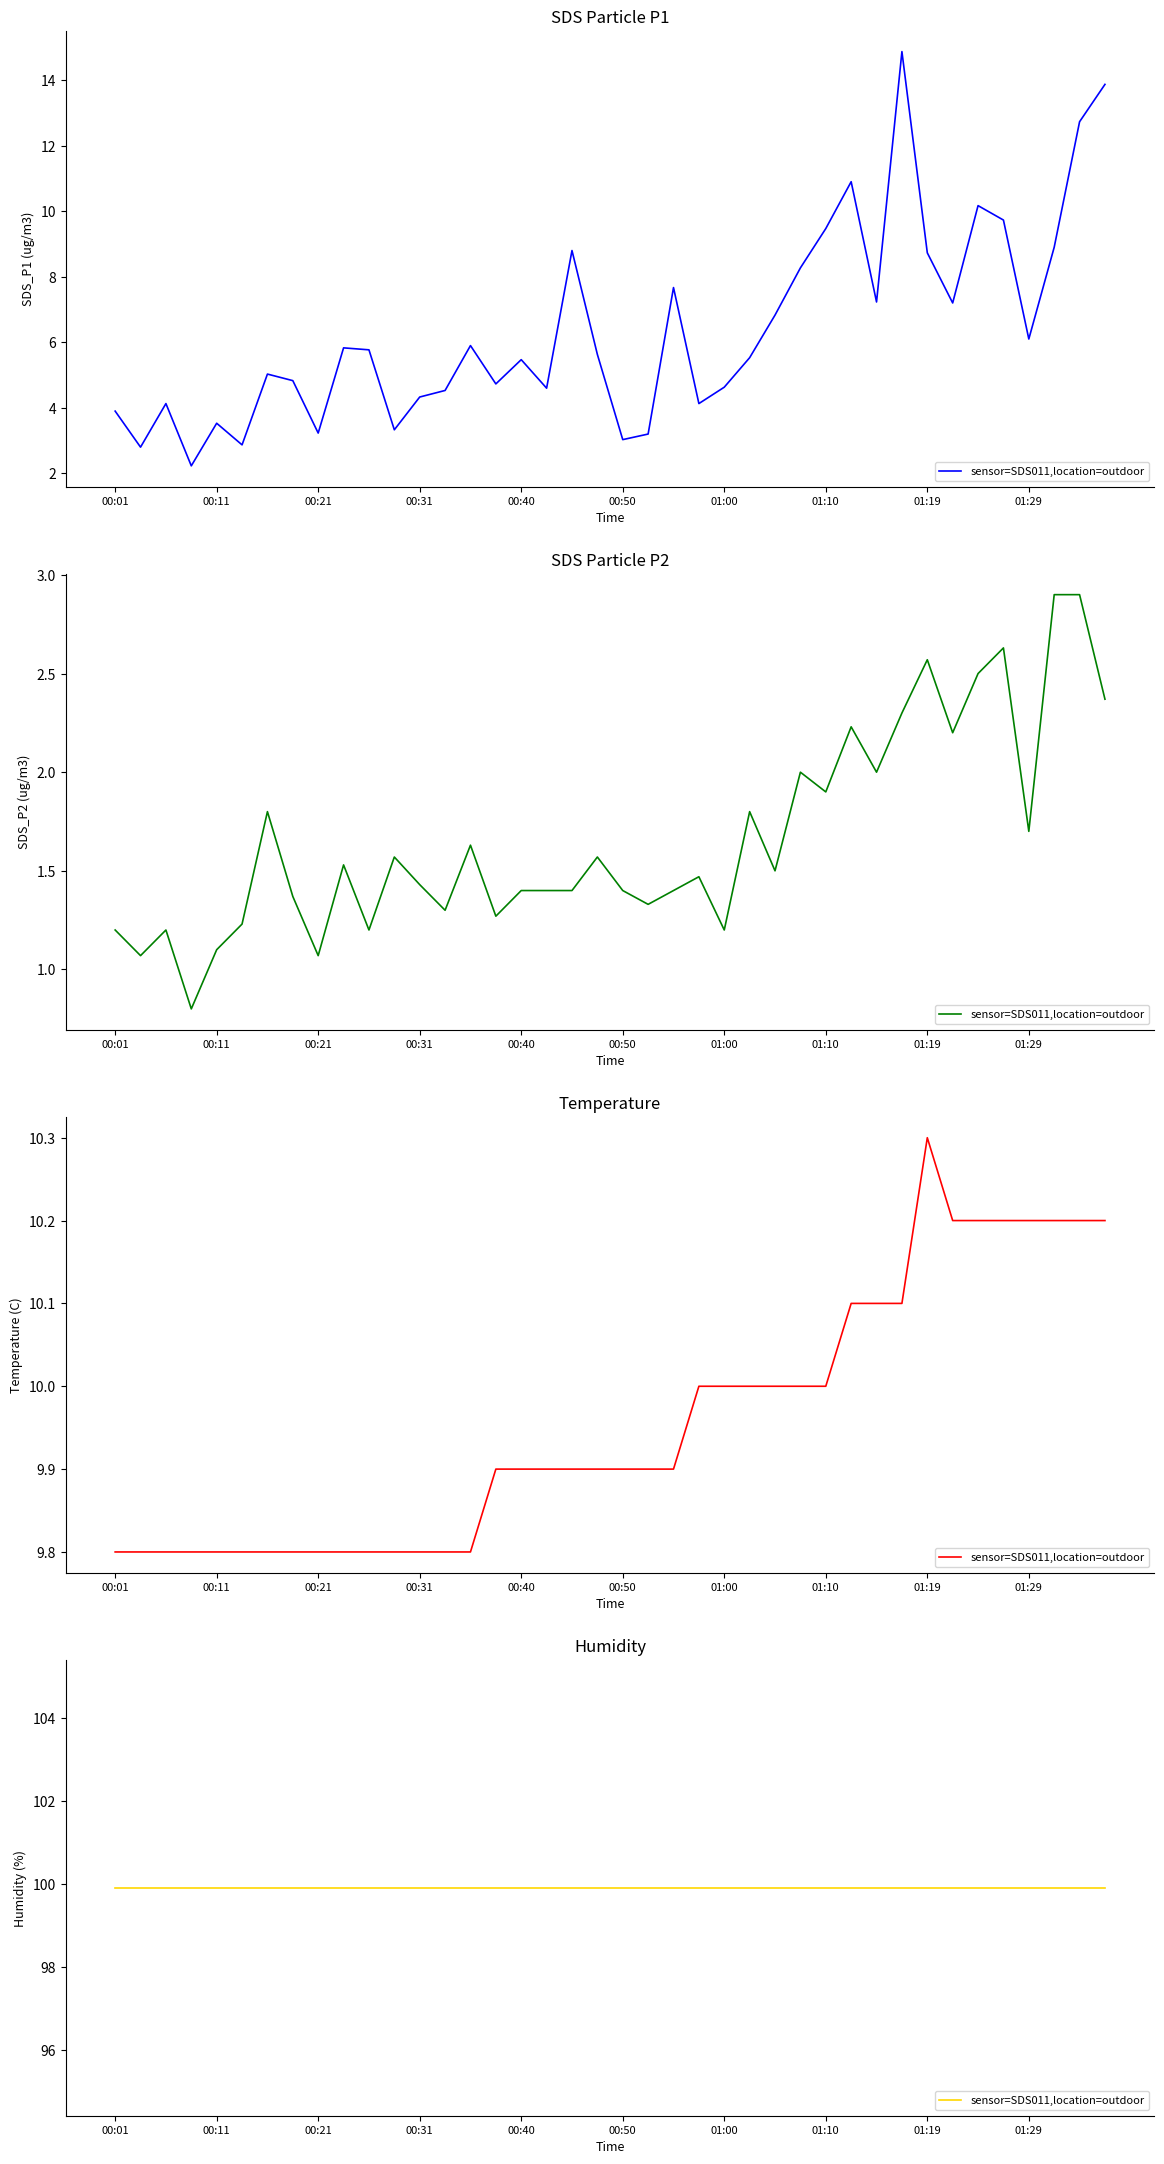

True or false: SDS_P2 and Temp intersect in this chart.

False